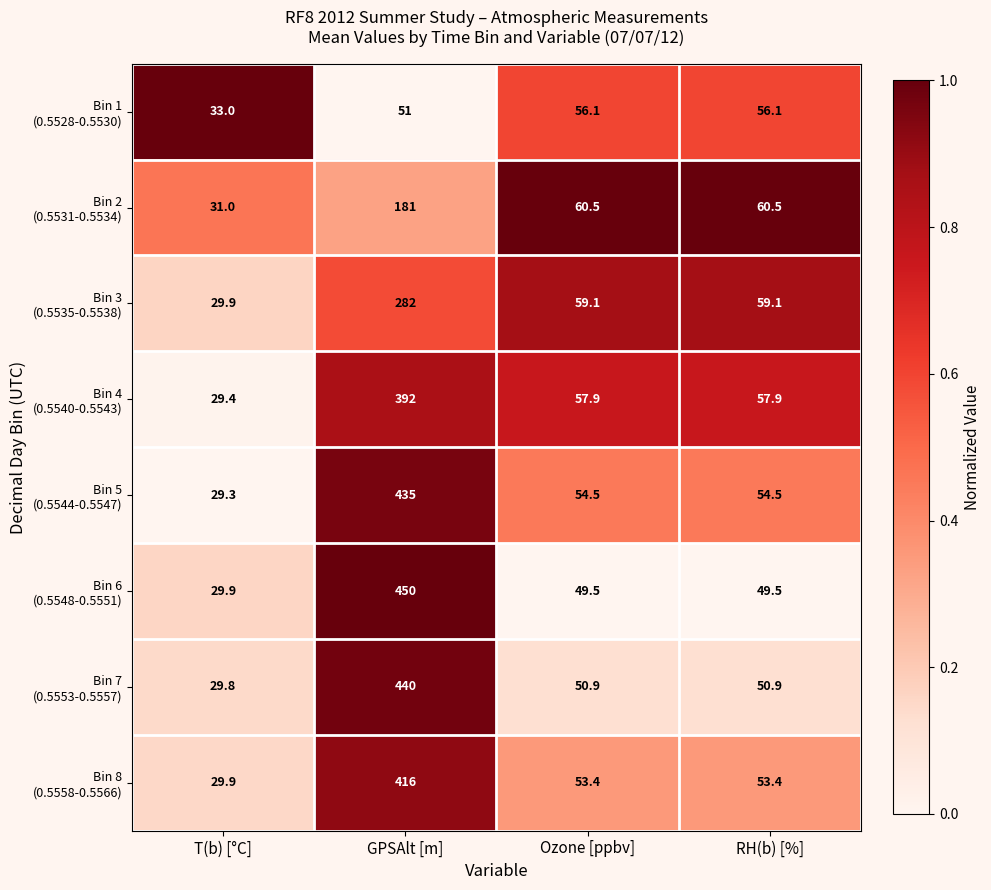

Which label corresponds to the smallest value in the chart?

T(b) [°C]